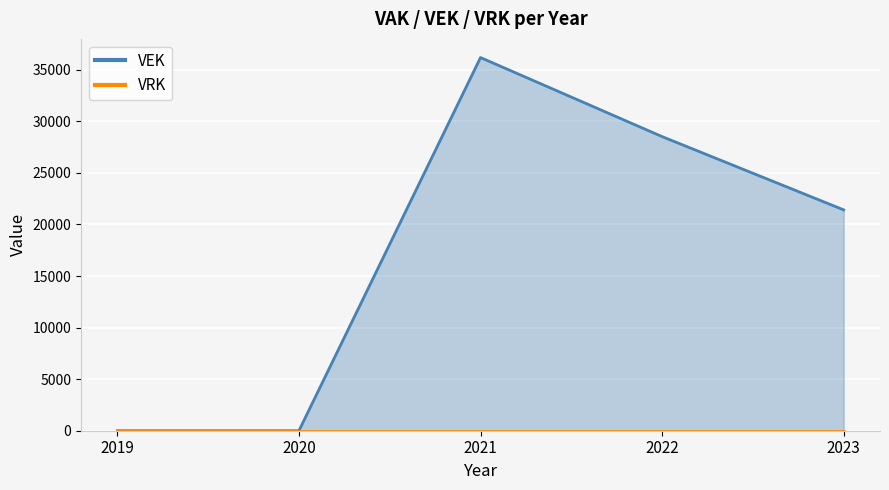

What is the greatest value displayed?

36181